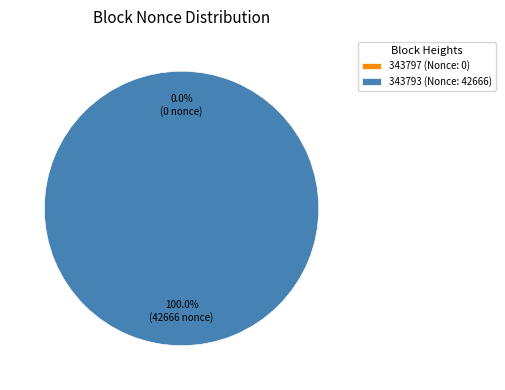

To the nearest percent, what is the difference between the largest and smallest slice percentages?

100%